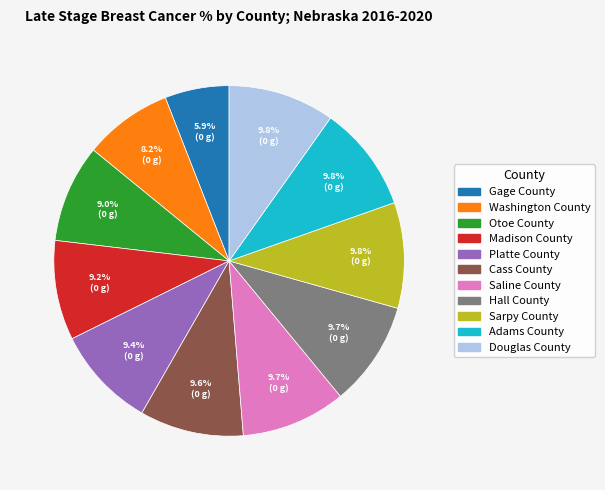

To the nearest percent, what is the difference between the Gage County and Hall County slice percentages?

4%